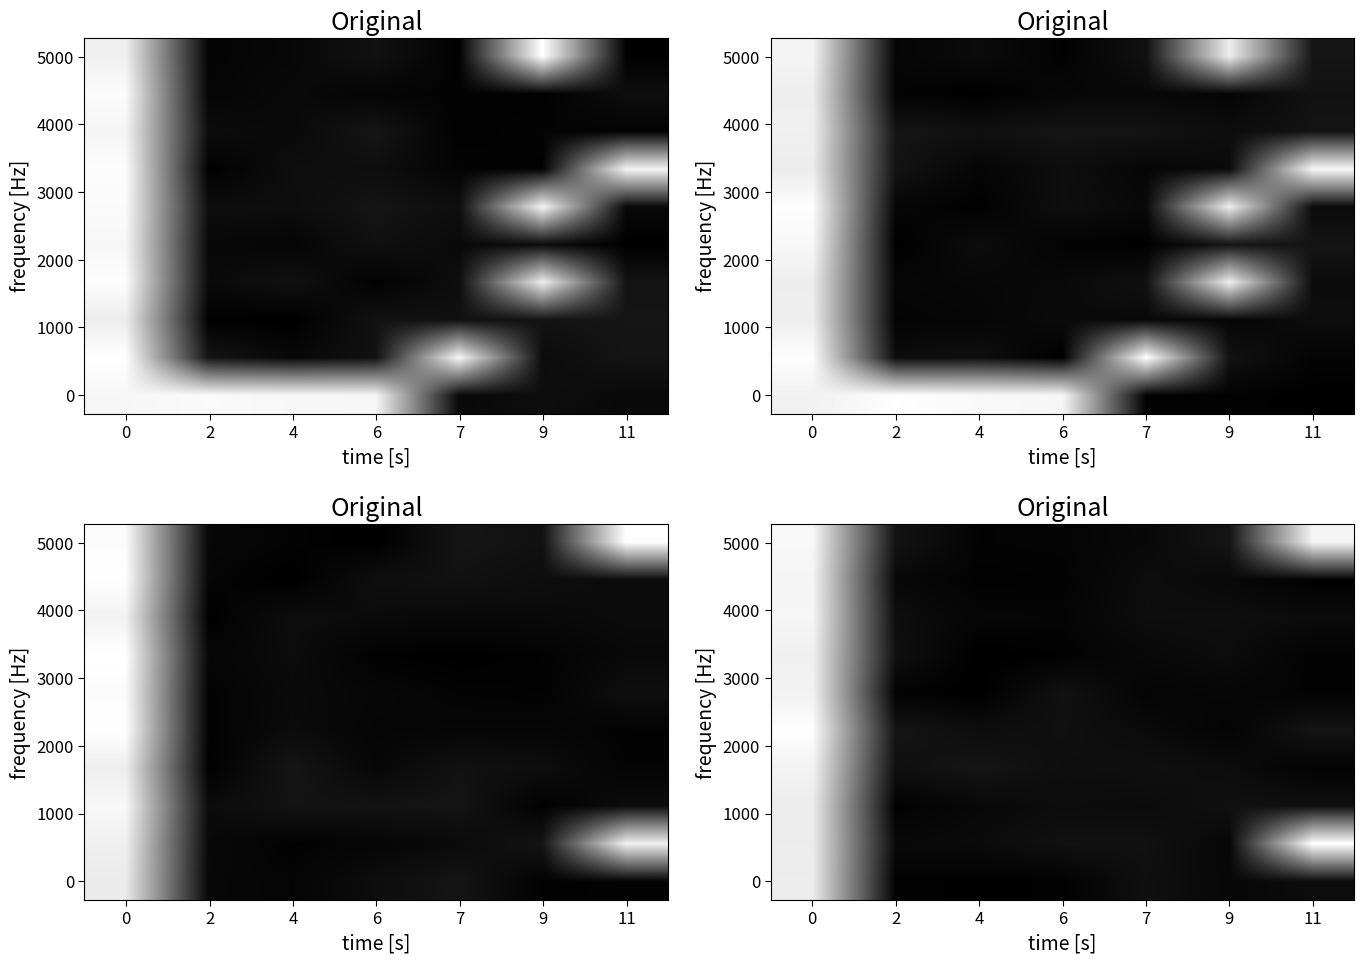

What is the difference between the row_0 values at 0 and 11?

29.7